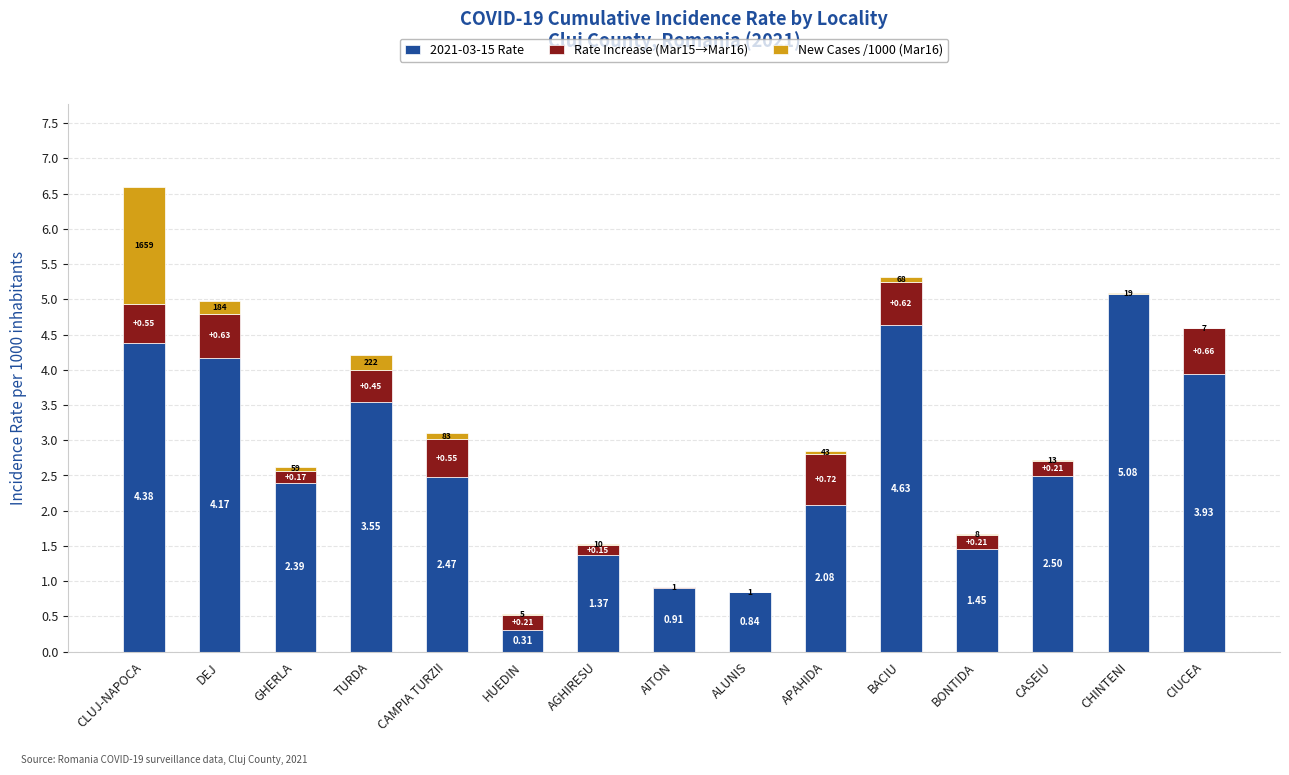

What is the total value across all series at CLUJ-NAPOCA?

6.6